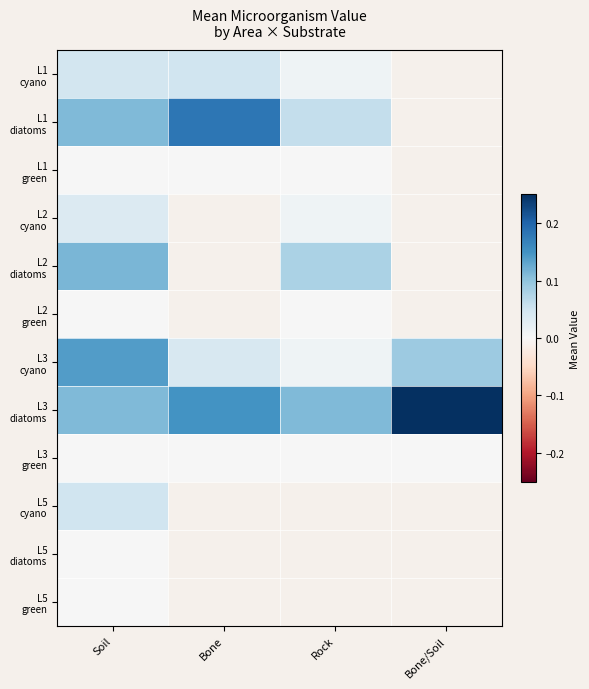

Which series has the largest range (max minus min)?

L3 diatoms